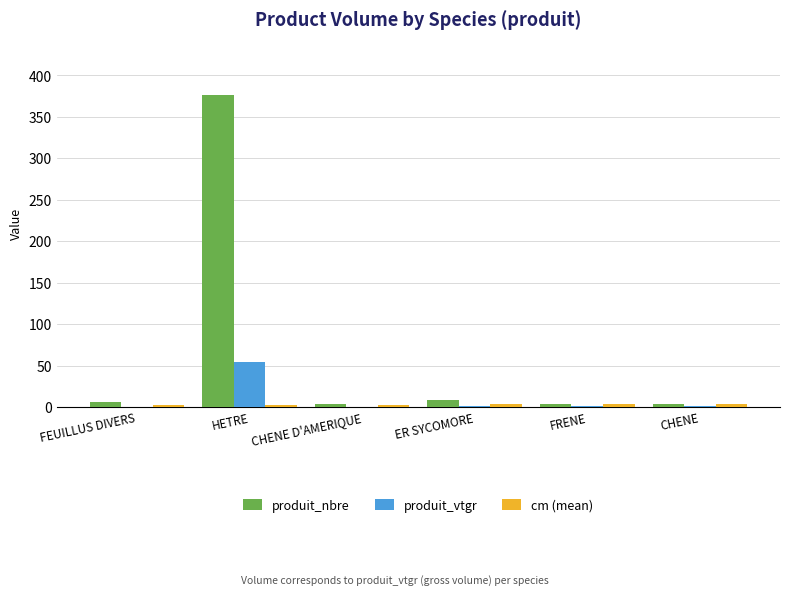

What is the sum of all produit_vtgr values?

58.5